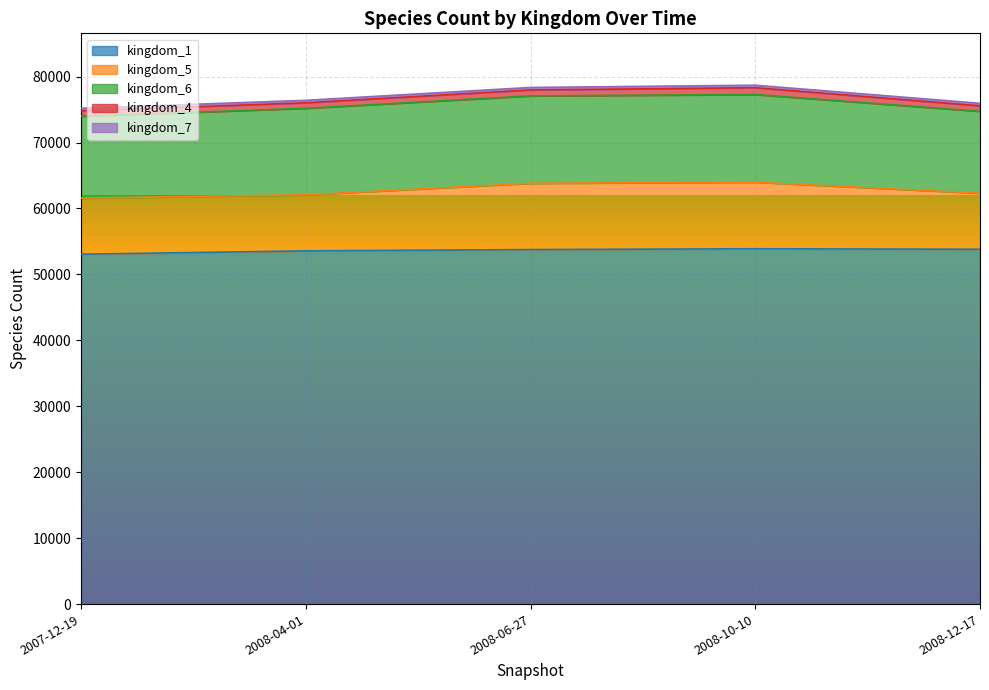

Which series has the largest total across all categories?

kingdom_1